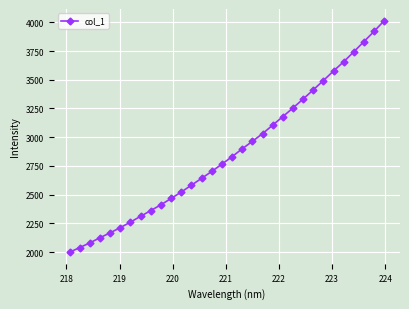

What is the greatest value displayed?

4015.2